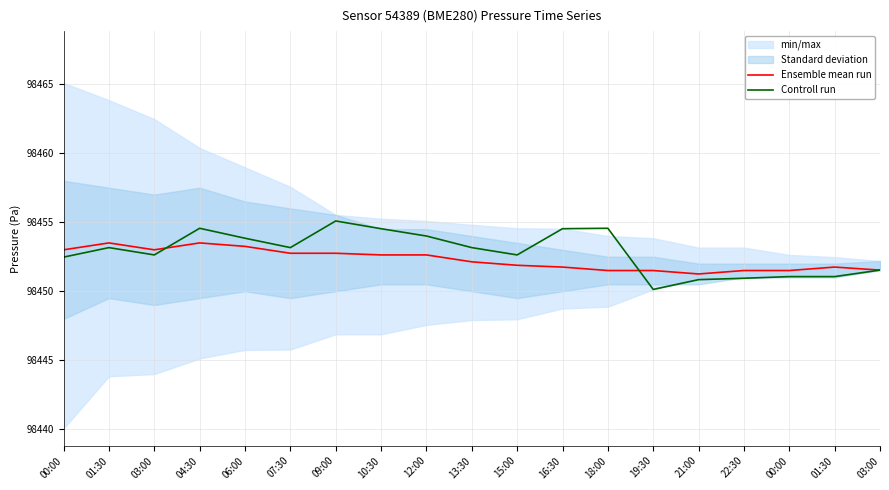

Where is Controll run nearest to the value 98452?

00:00